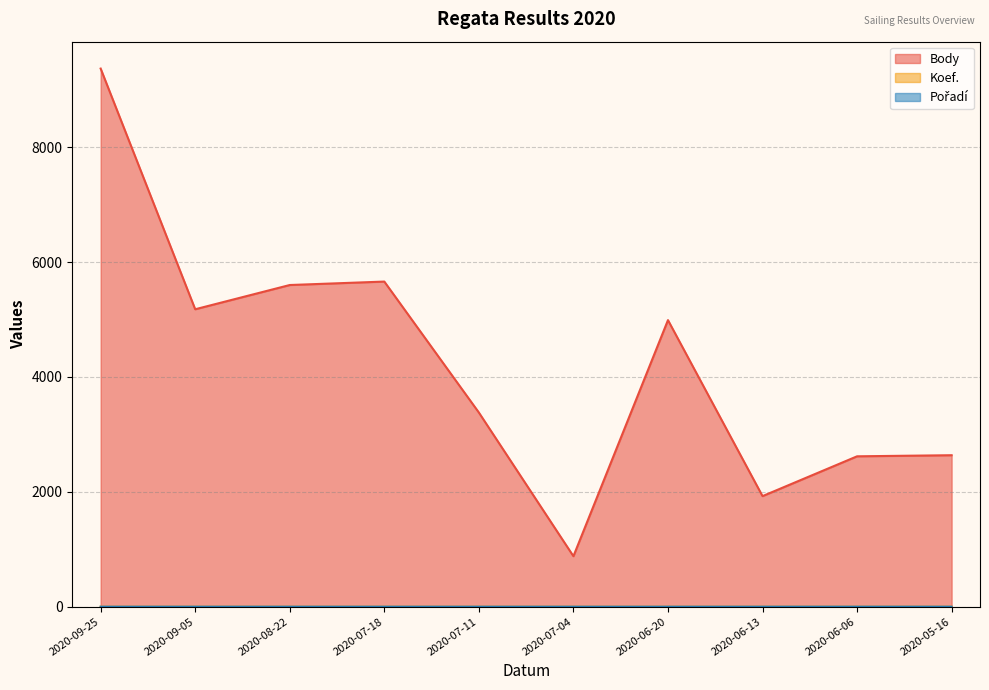

How many times do Pořadí and Koef. cross each other?

2